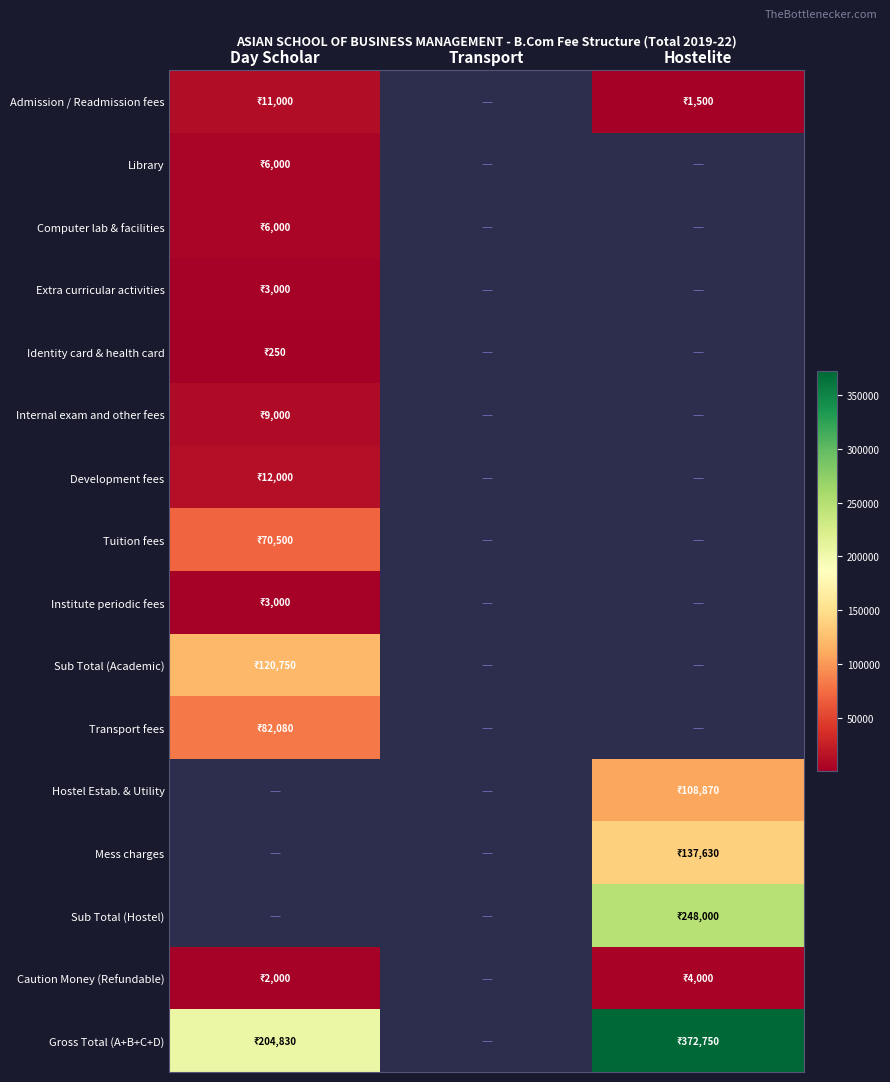

What is the minimum value shown in the chart?

250.0